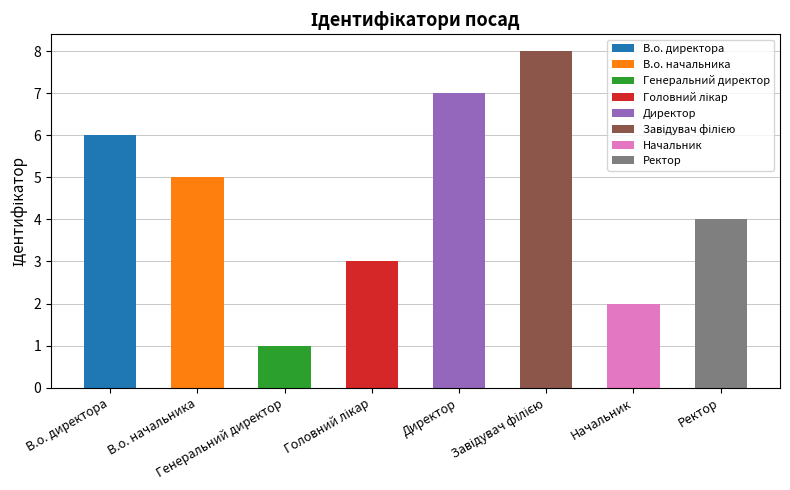

What position from the right is Начальник?

2